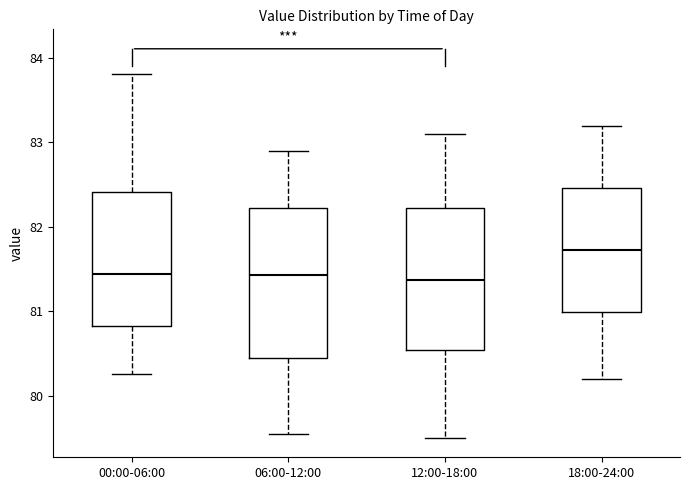

Which box has the highest median line?

18:00-24:00